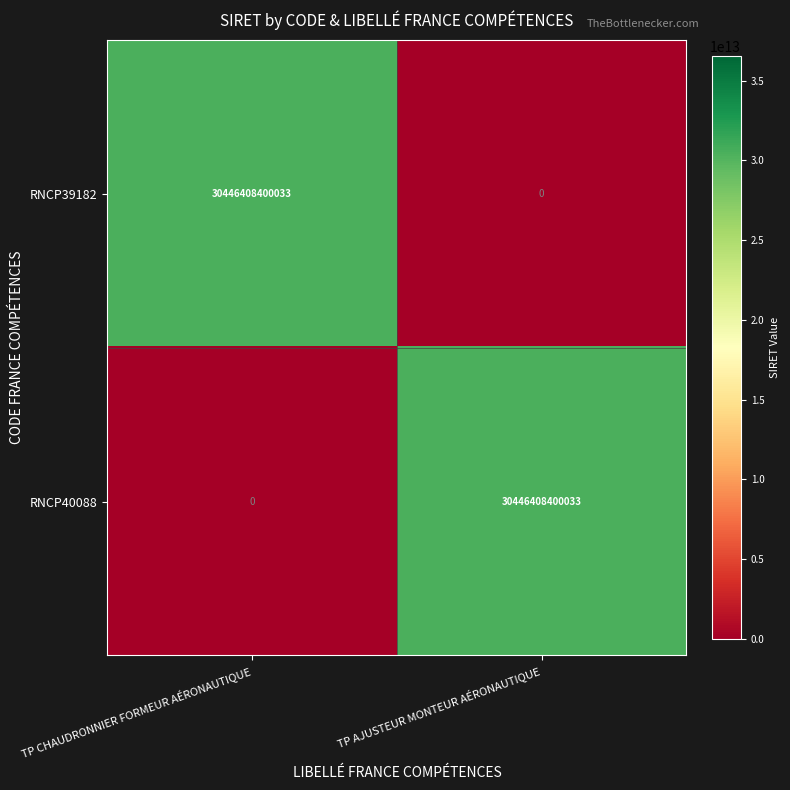

What is the maximum value for RNCP39182?

30446408400033